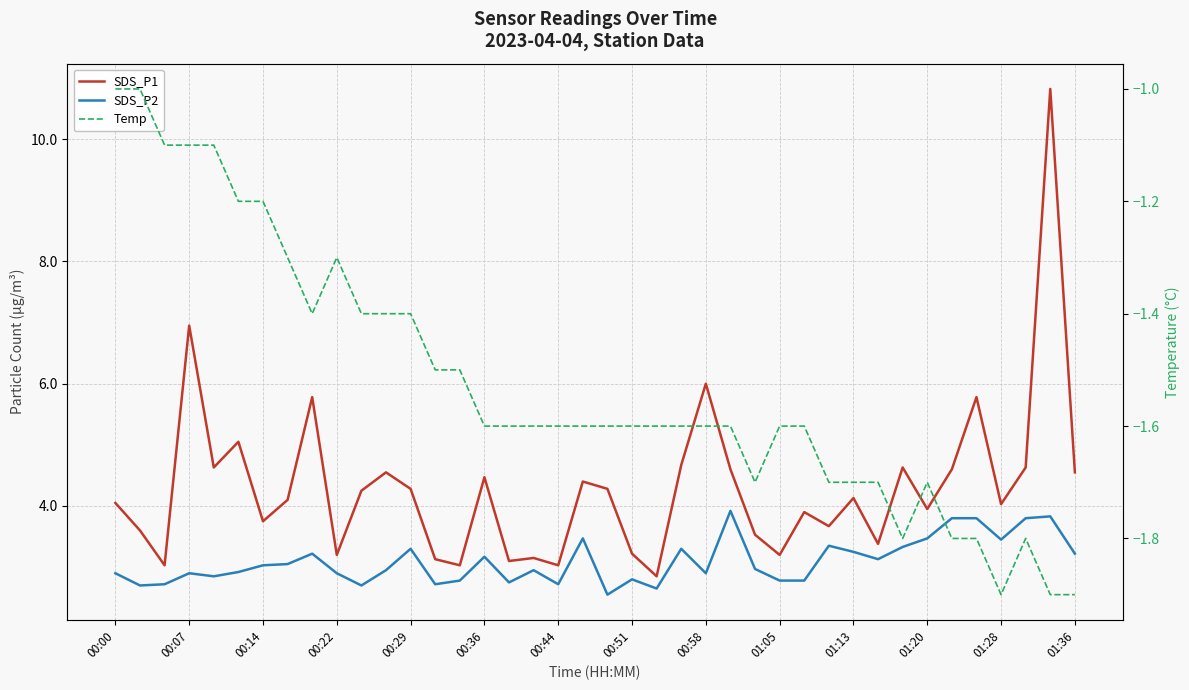

Which series has the largest range (max minus min)?

SDS_P1